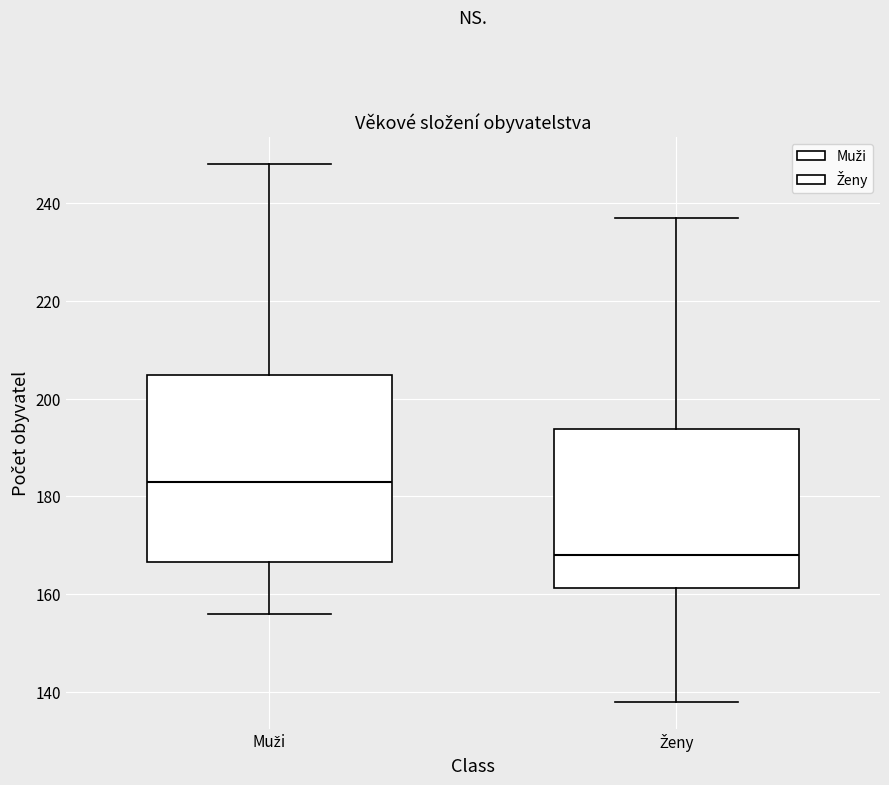

Which box's median line is the highest?

Muži